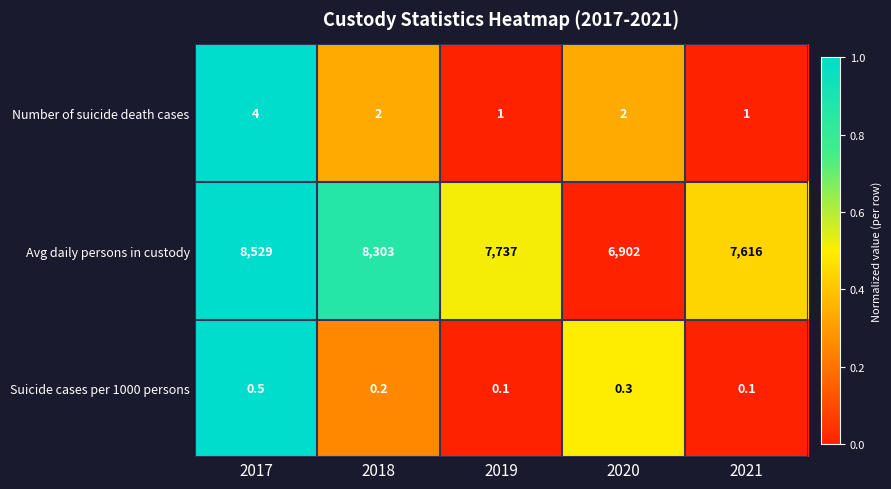

Reading right to left, list all the values displayed in this chart.

Number of suicide death cases: 2021=1.0	2020=2.0	2019=1.0	2018=2.0	2017=4.0
Avg daily persons in custody: 2021=7616.0	2020=6902.0	2019=7737.0	2018=8303.0	2017=8529.0
Suicide cases per 1000 persons: 2021=0.1	2020=0.3	2019=0.1	2018=0.2	2017=0.5